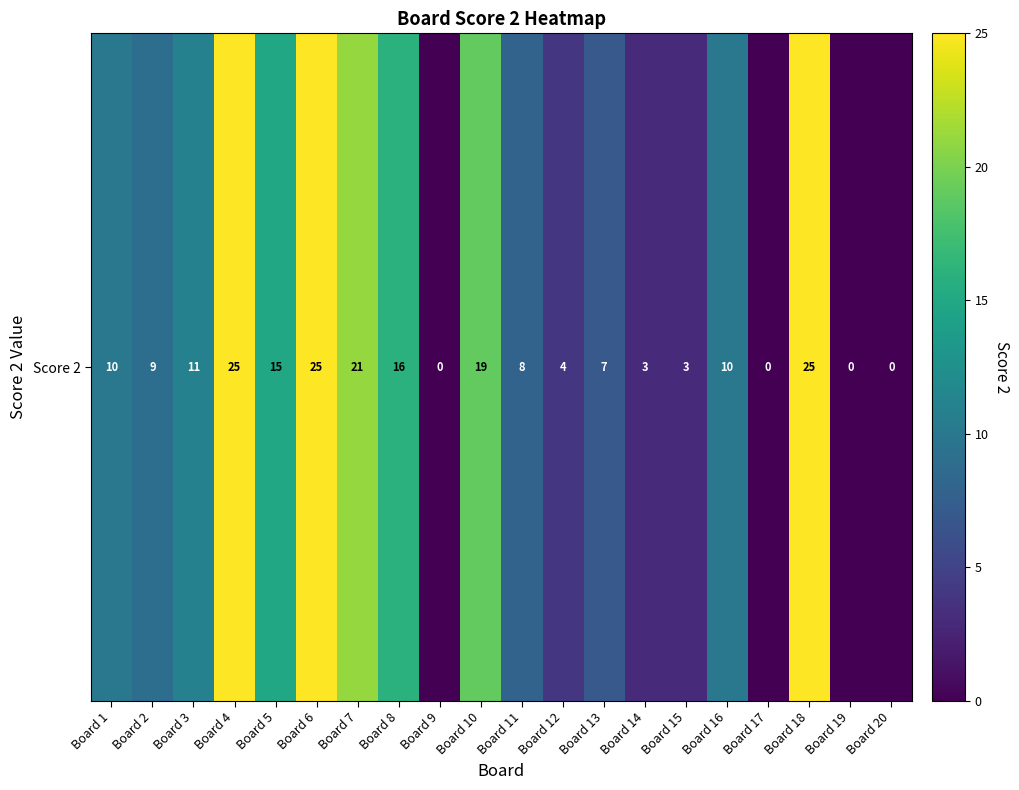

How many data points are less than 10?

10